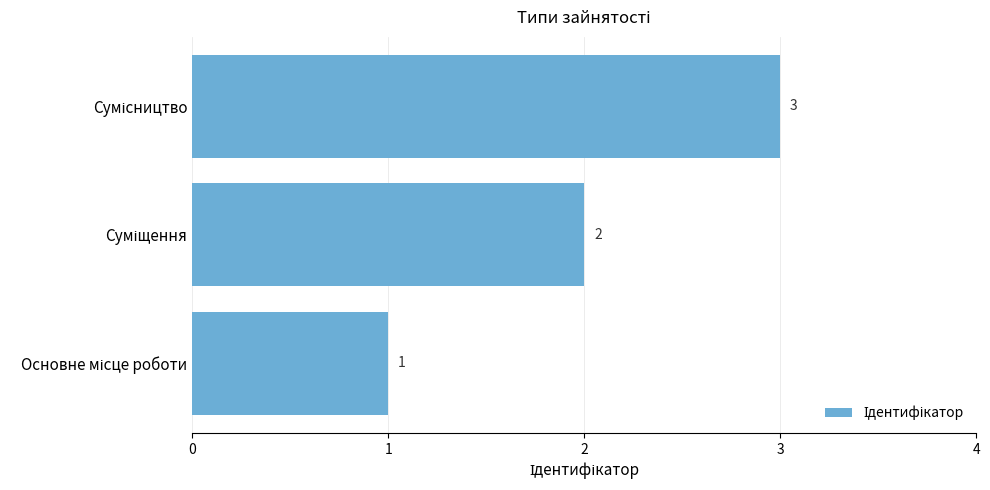

How many values are between 1 and 3?

3